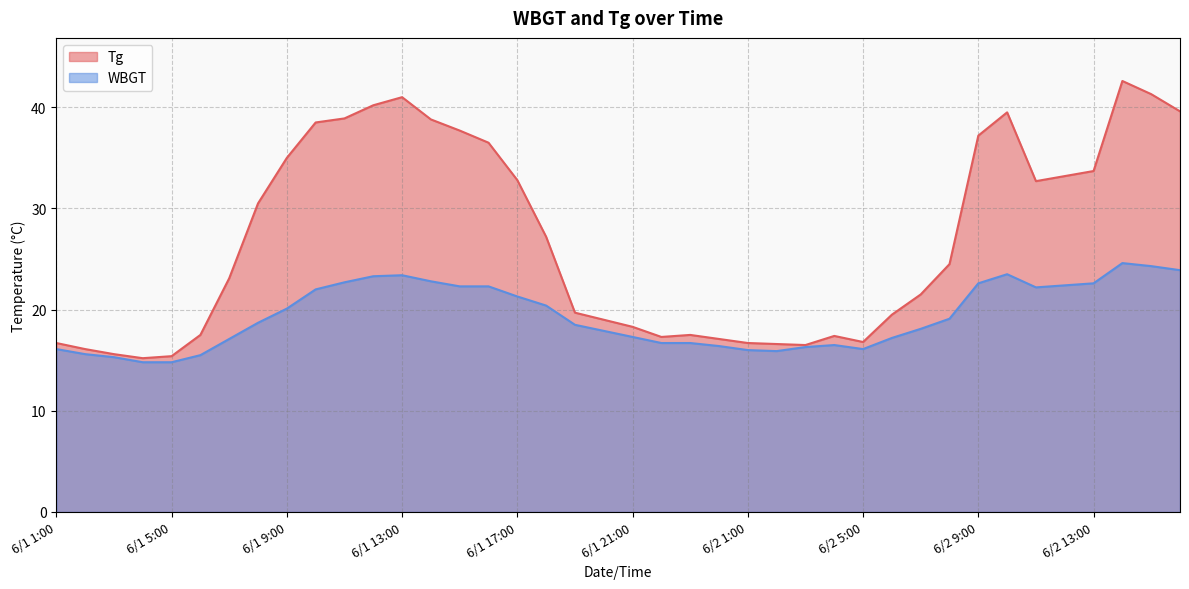

Where is WBGT nearest to the value 19?

6/2 8:00